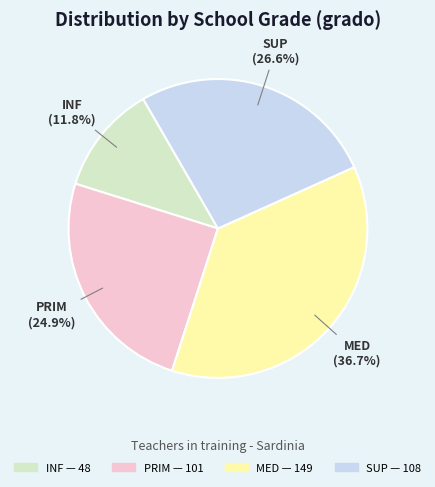

To the nearest percent, what percentage of the pie is SUP?

27%